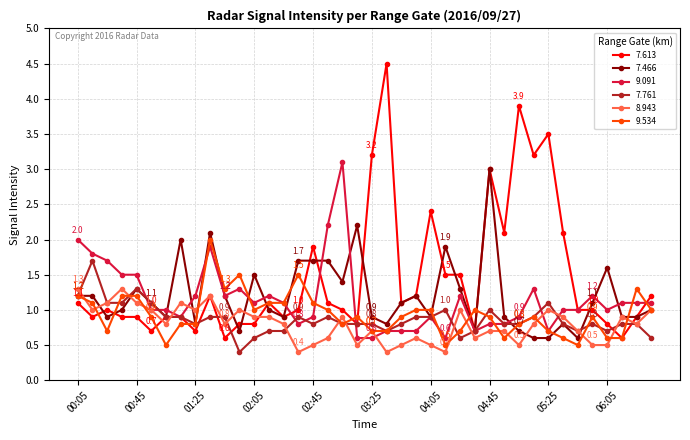

True or false: 7.613 has more than 2 interior local peaks.

True